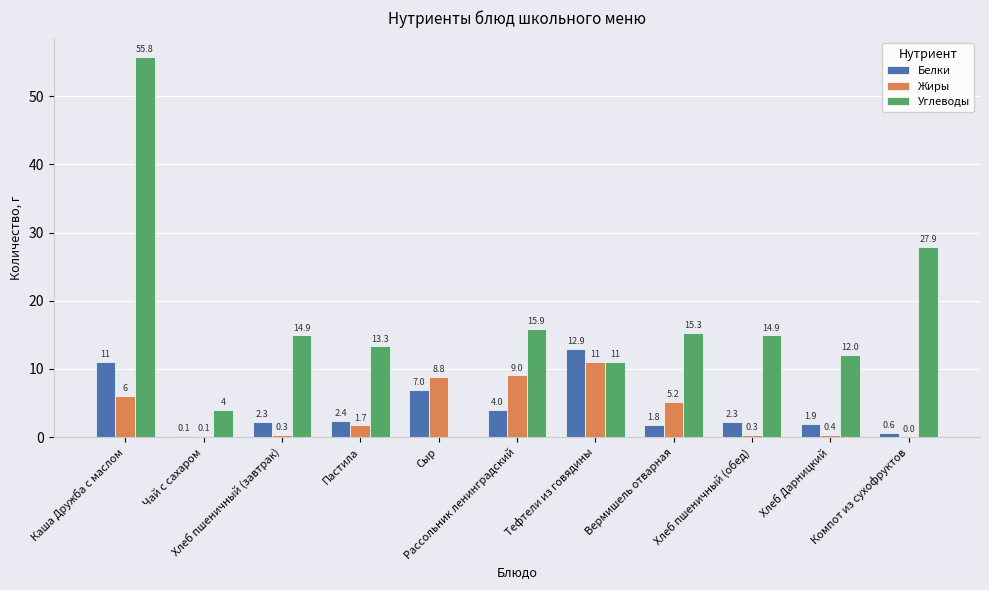

How many categories are shown in the chart?

11